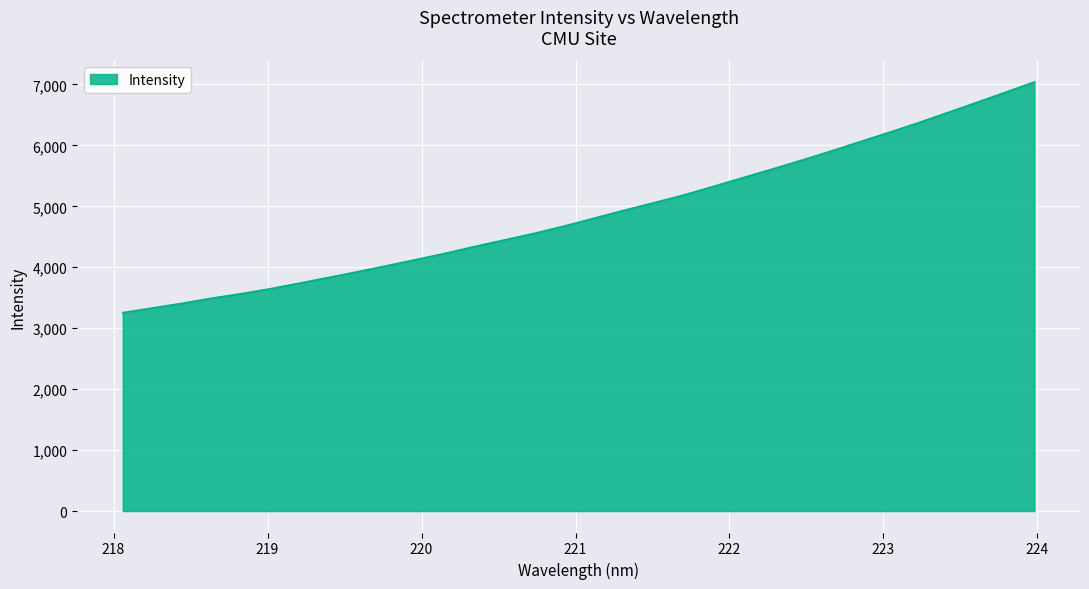

What is the greatest value displayed?

7040.9